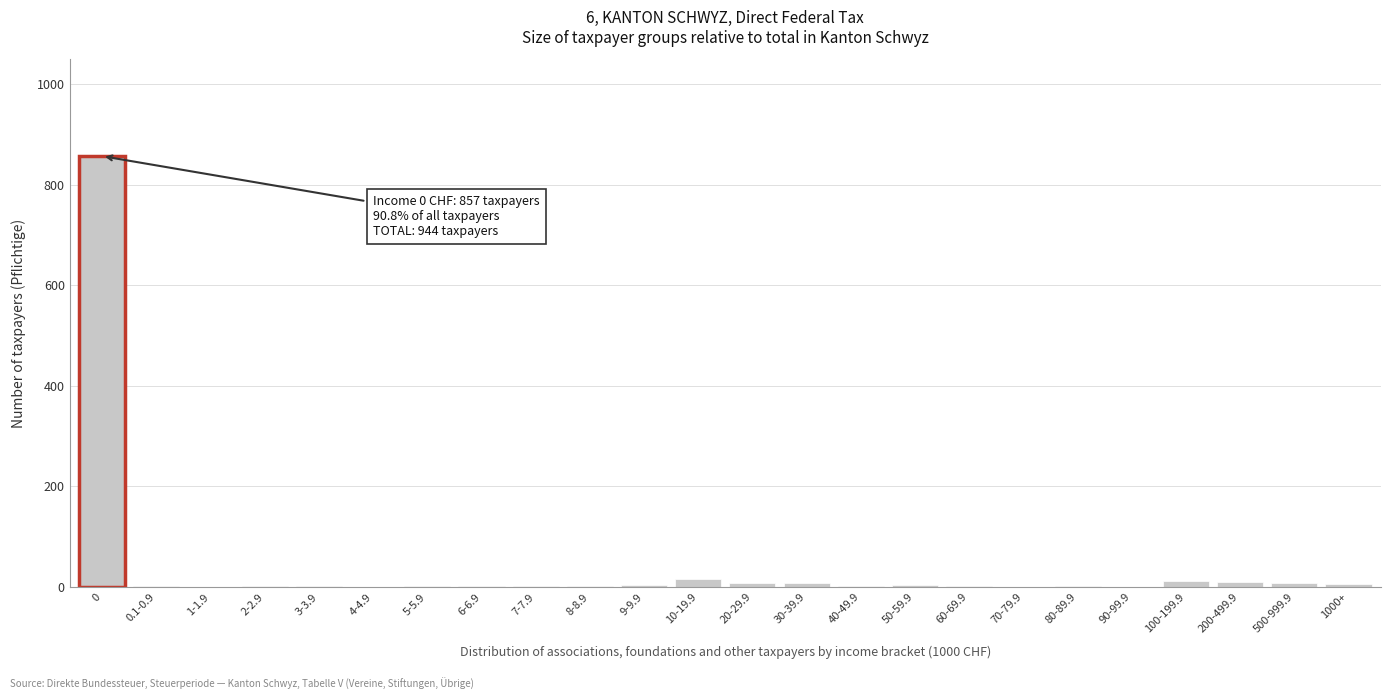

The value at 0 is 509. True or false?

False